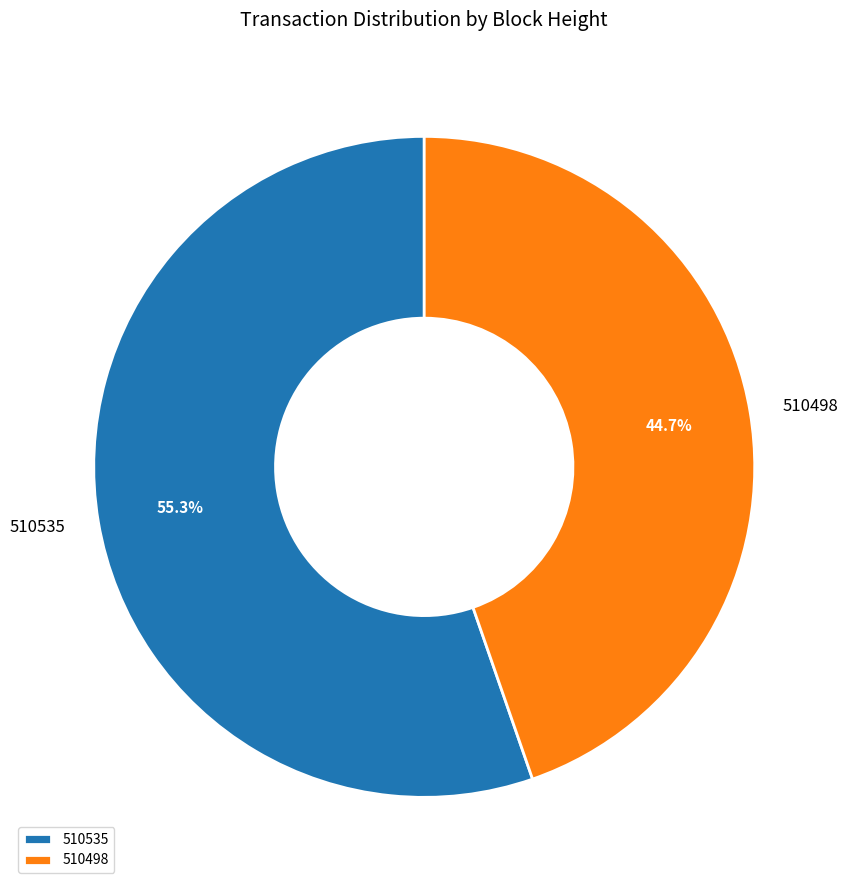

To the nearest percent, what portion does 510498 represent?

45%